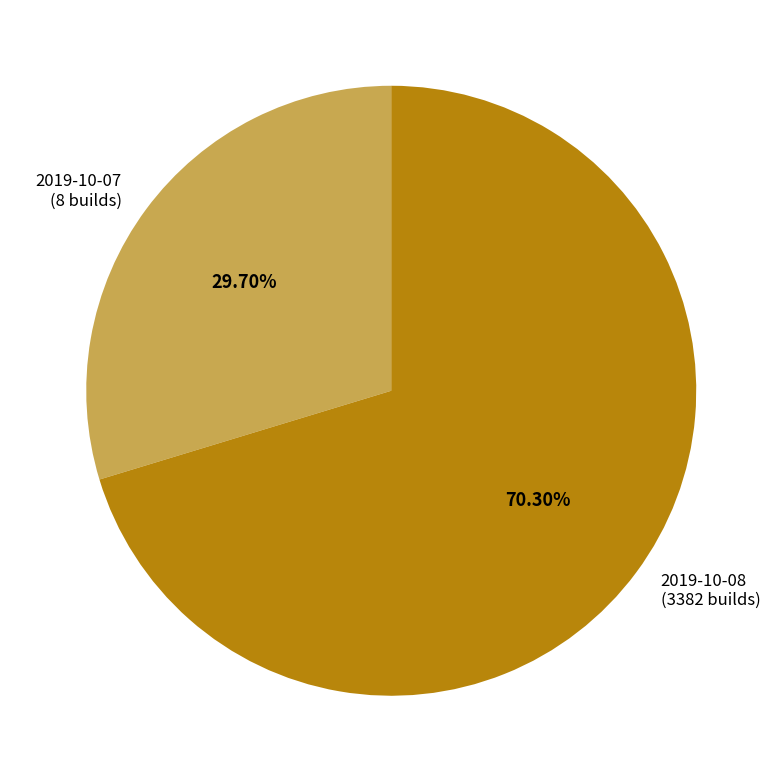

Between 2019-10-08 (3382 builds) and 2019-10-07 (8 builds), which is larger?

2019-10-08 (3382 builds)